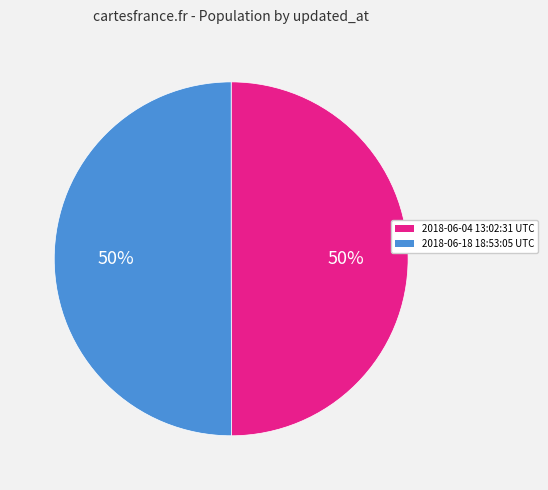

To the nearest percent, what is the combined percentage of 2018-06-04 13:02:31 UTC and 2018-06-18 18:53:05 UTC?

100%